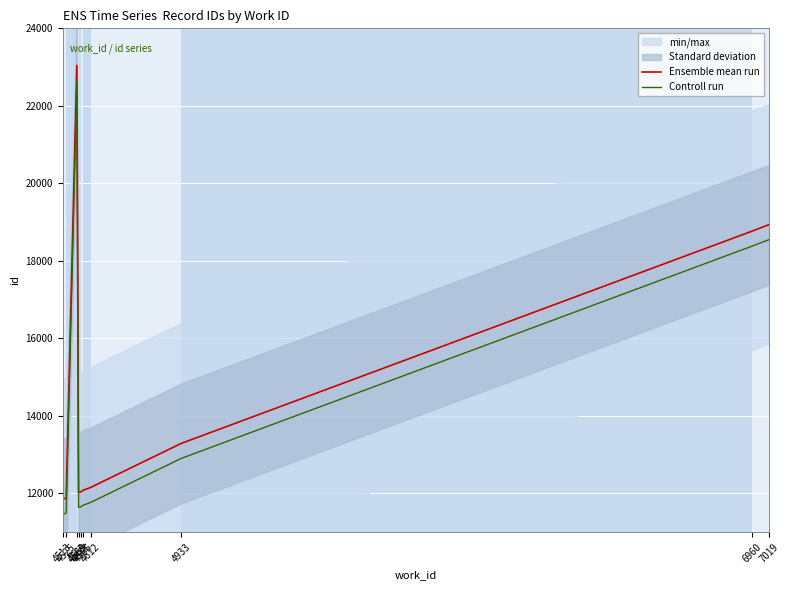

At which label does Ensemble mean run first exceed 12155?

4563